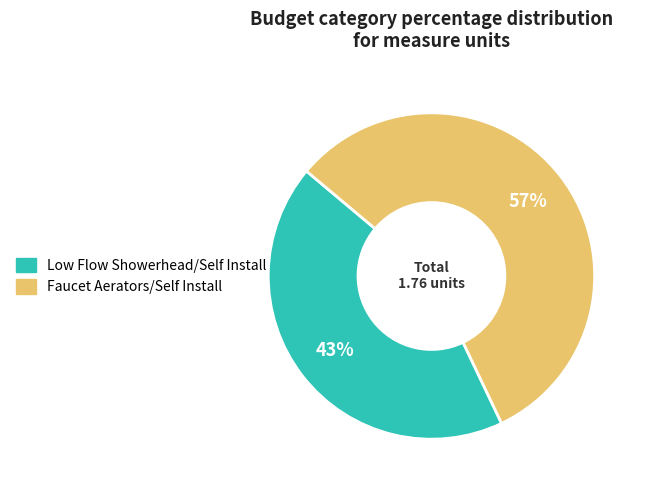

To the nearest percent, what is the difference between the largest and smallest slice percentages?

14%